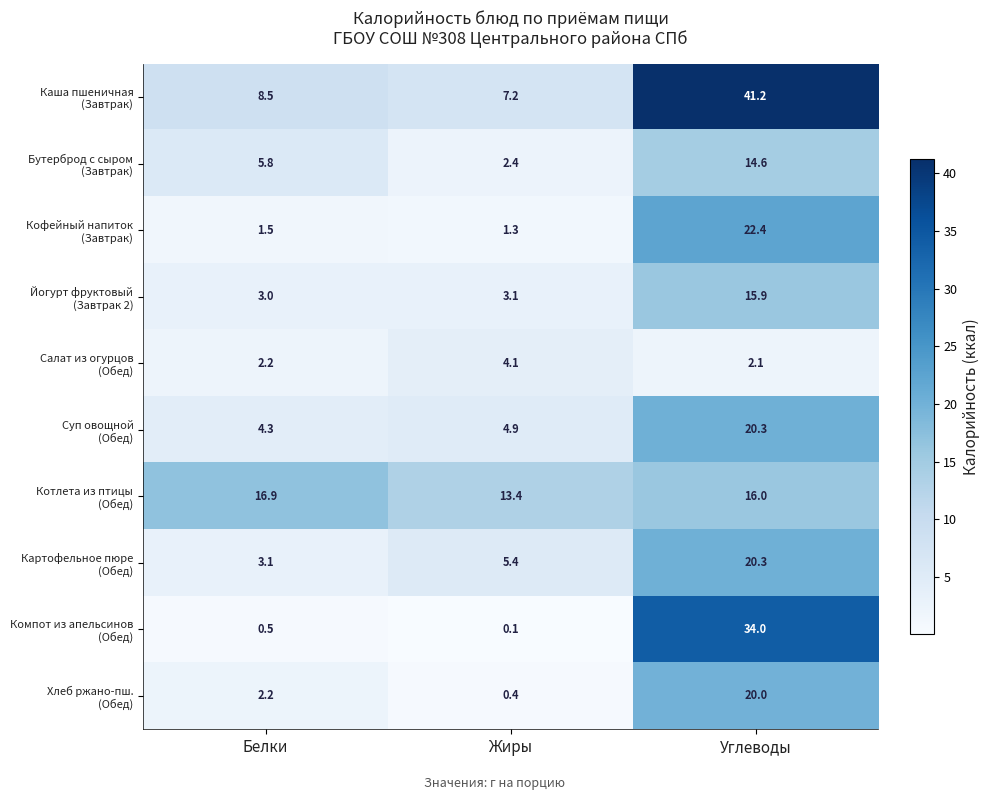

What is the spread (max minus min) of values at Углеводы?

39.1